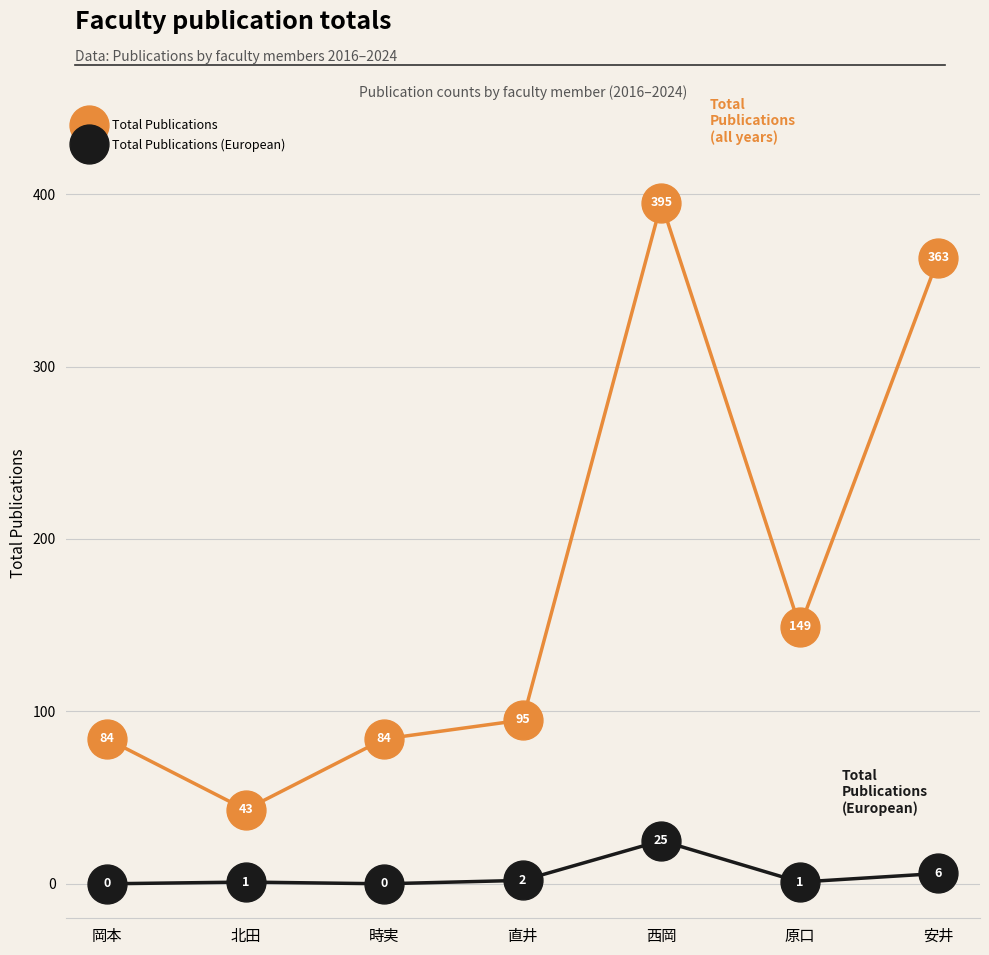

How many distinct data groups are displayed?

2